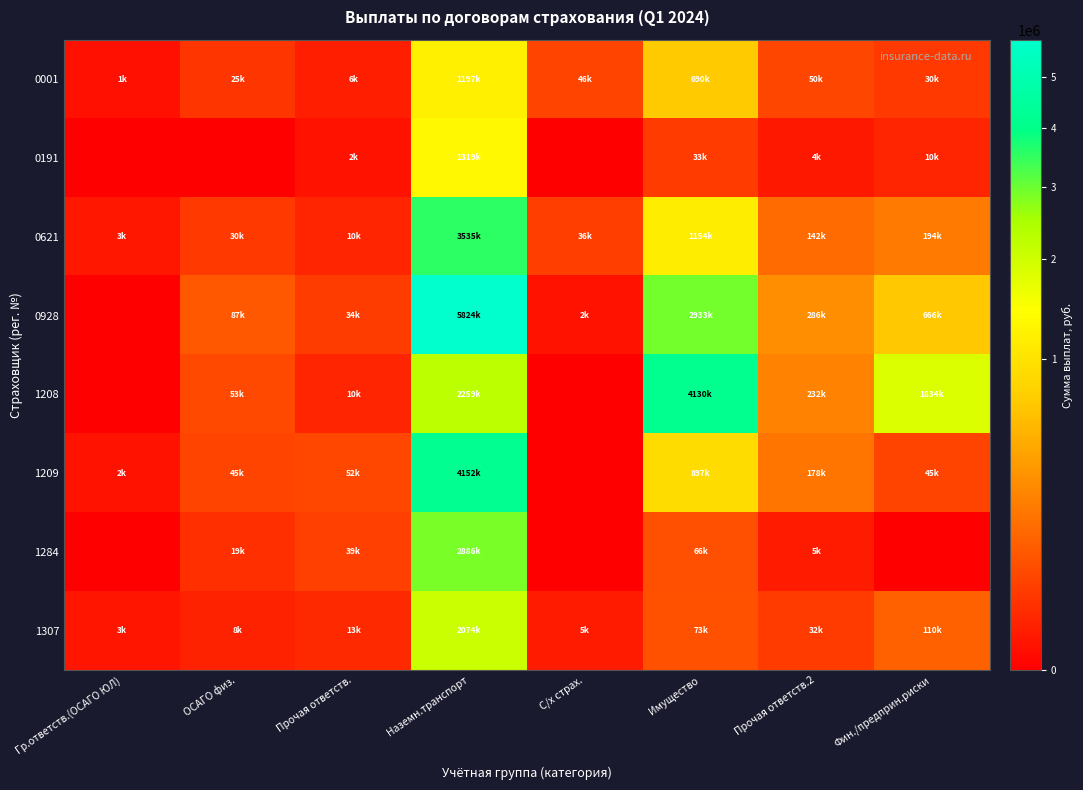

Rank the series at Имущество from highest to lowest value.

1208, 0928, 0621, 1209, 0001, 1307, 1284, 0191